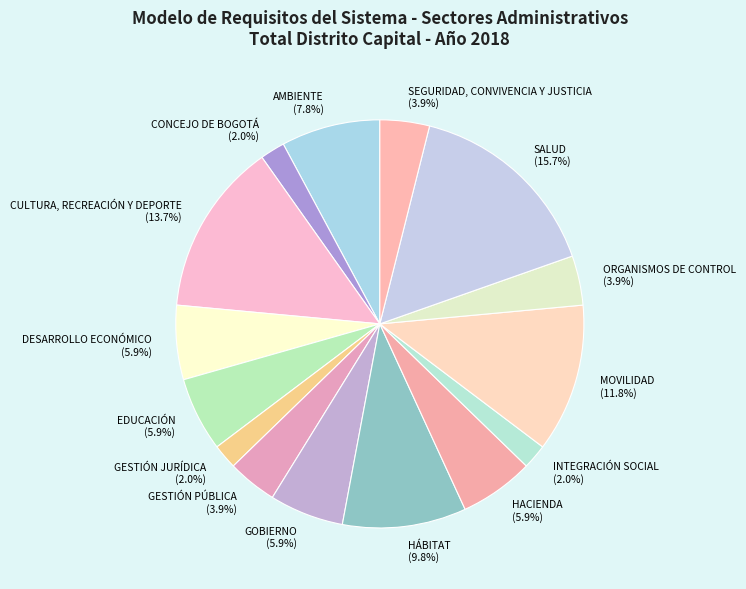

Which slice is the largest?

SALUD